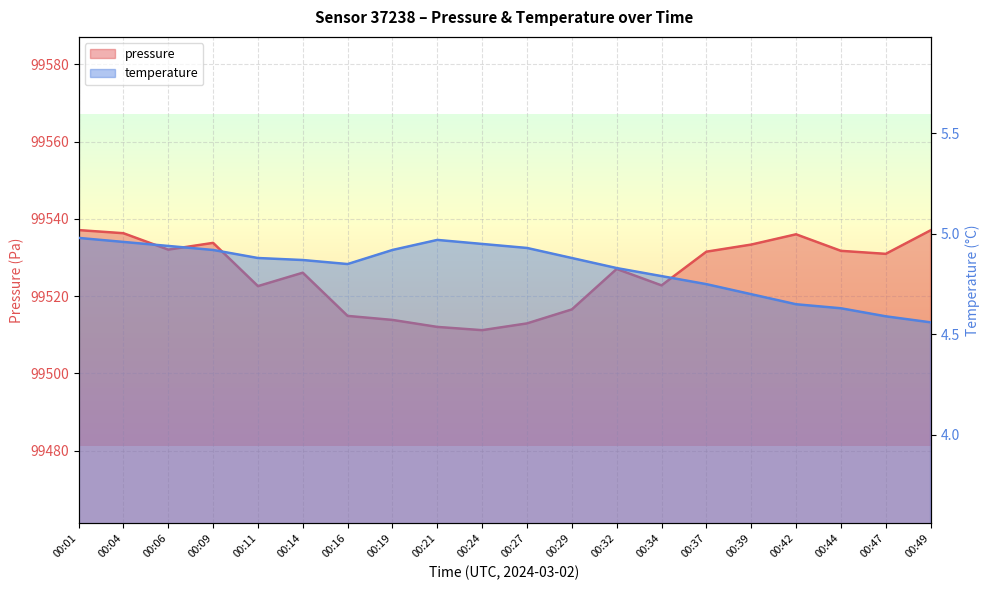

List the labels in order of temperature value, largest first.

00:01, 00:21, 00:04, 00:24, 00:06, 00:27, 00:09, 00:19, 00:11, 00:29, 00:14, 00:16, 00:32, 00:34, 00:37, 00:39, 00:42, 00:44, 00:47, 00:49